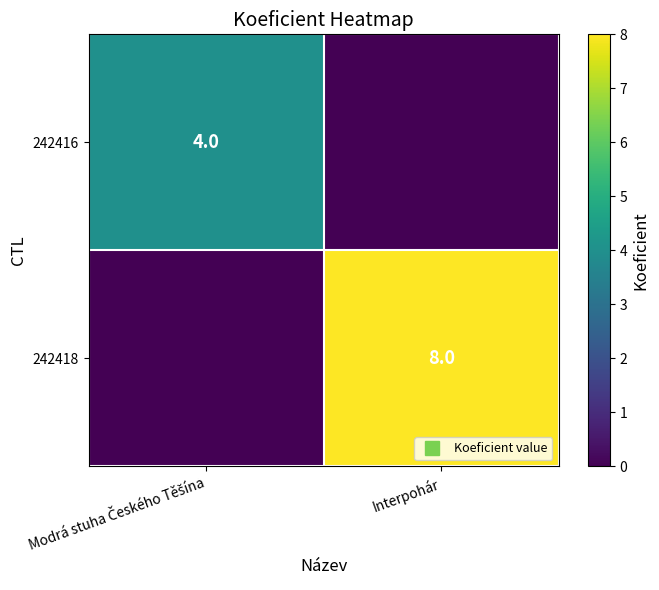

Which series changed the most between Modrá stuha Českého Těšína and Interpohár?

242418